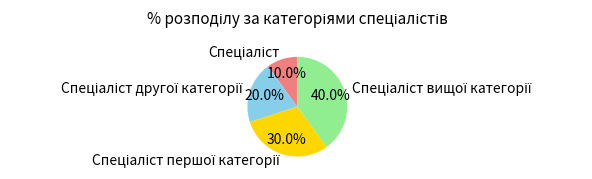

Is there any slice that represents more than half of the pie?

No